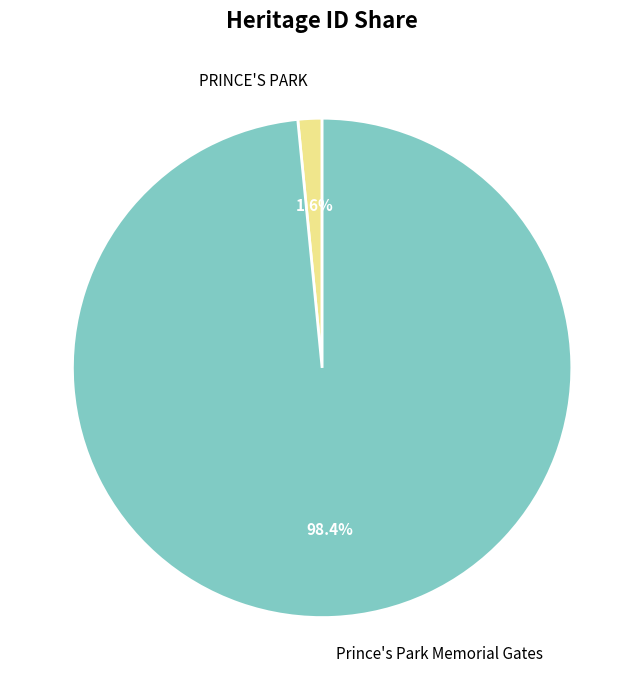

Which slice is the smallest?

PRINCE'S PARK